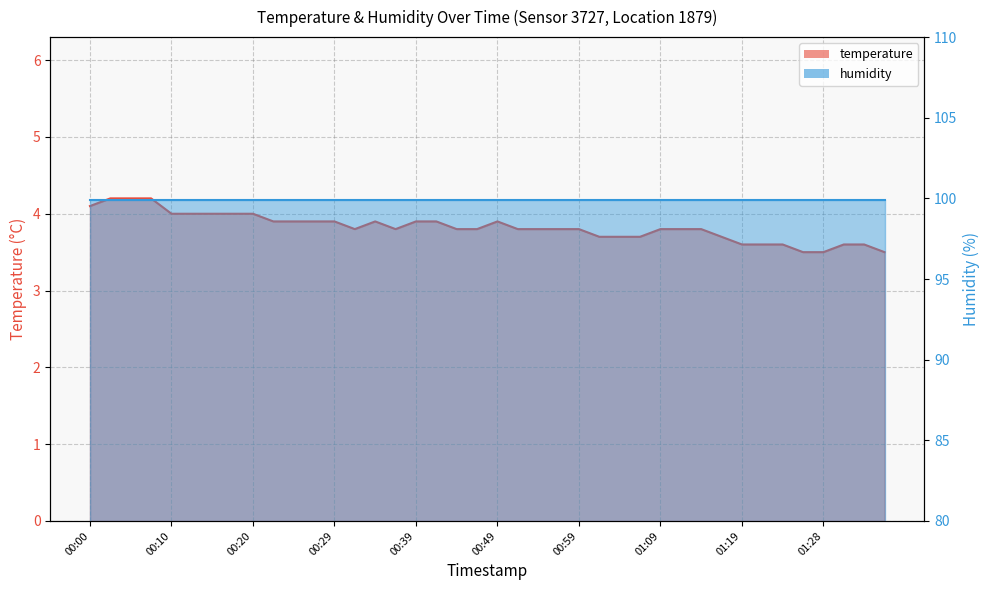

How many lines are shown in the chart?

2